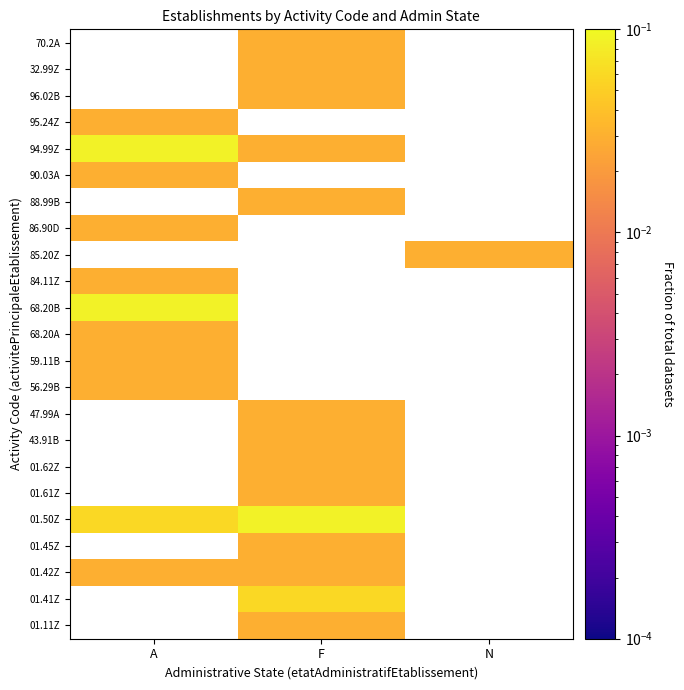

The 01.50Z series shows 0.1 at A. True or false?

True